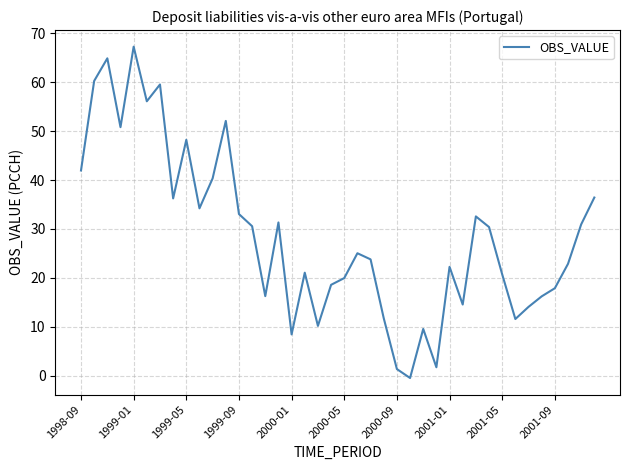

What is the difference between the maximum and minimum values?

67.7